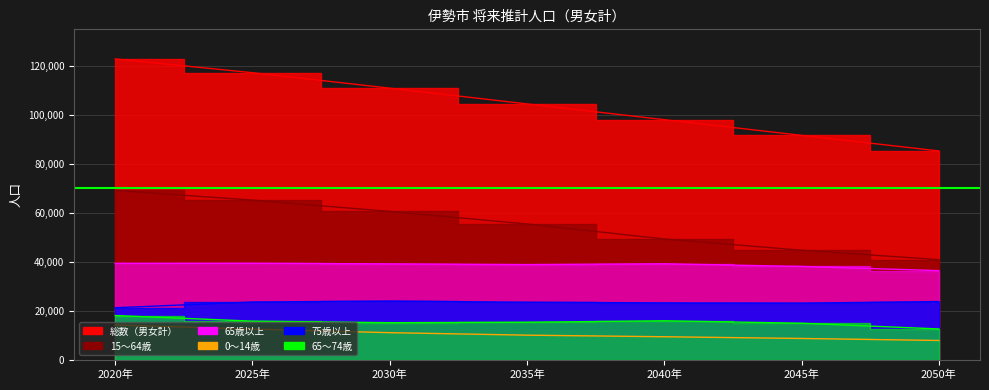

Is the value of 15～64歳 at 2040年 greater than the value of 65歳以上 at 2040年?

Yes